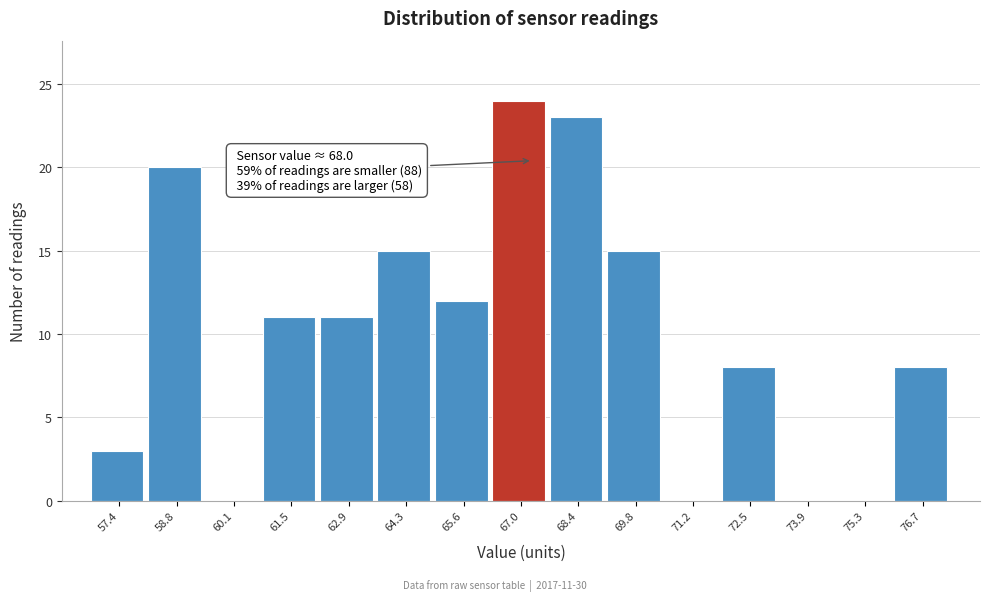

Reading left to right, extract all data points from this chart.

57.4=3	58.8=20	60.1=0	61.5=11	62.9=11	64.3=15	65.6=12	67.0=24	68.4=23	69.8=15	71.2=0	72.5=8	73.9=0	75.3=0	76.7=8